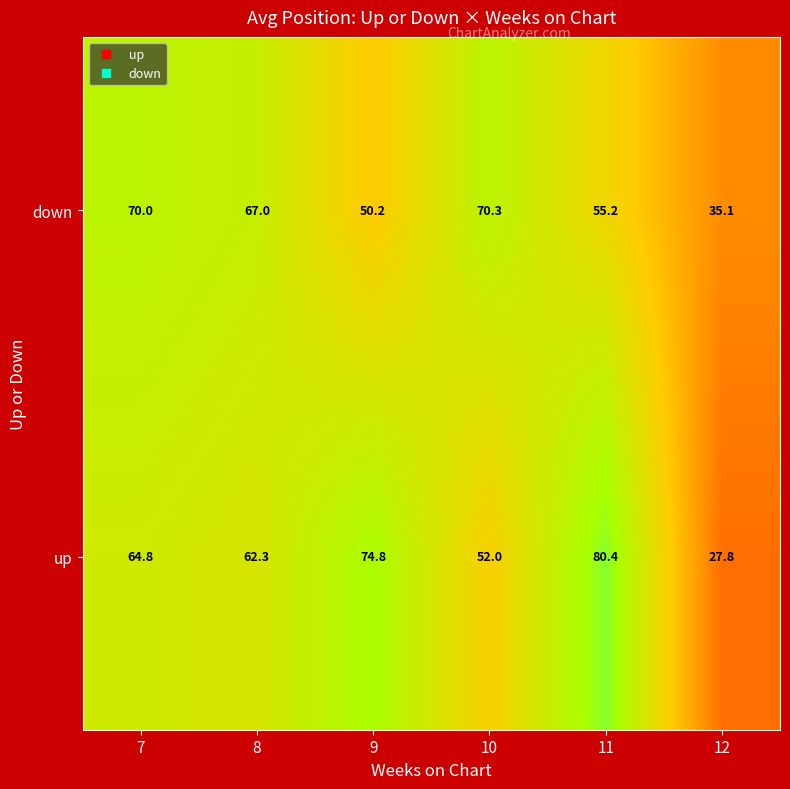

Where is down nearest to the value 52?

9